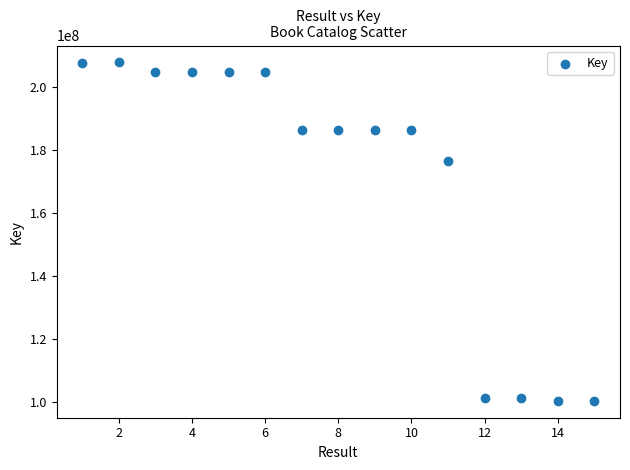

What Y value in the scatter plot is closest to 154084811?

176375700